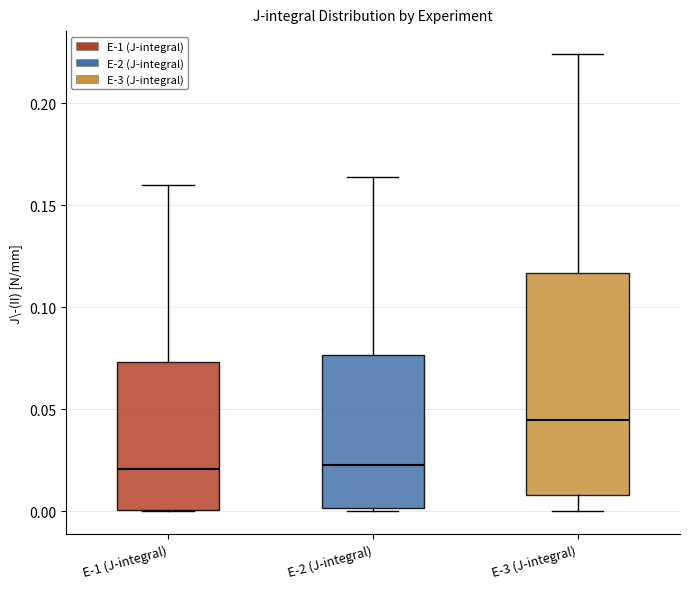

Reading left to right, read every box against the y-axis: the position of its median line, the range the box covers, and the ends of its whiskers. The values are not printed on the chart, so give them approximately, as read against the axis.

E-1 (J-integral): median 0.020, box 0.000 to 0.075, whiskers 0.000 to 0.160
E-2 (J-integral): median 0.025, box 0.000 to 0.075, whiskers 0.000 to 0.165
E-3 (J-integral): median 0.045, box 0.010 to 0.115, whiskers 0.000 to 0.225